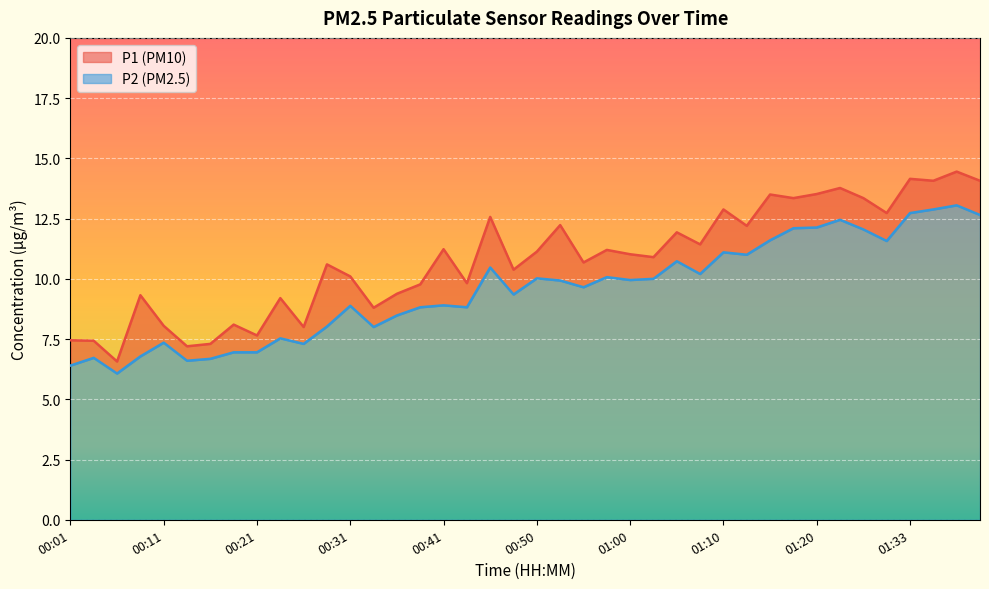

What is the total value across all series at 00:16?

14.0